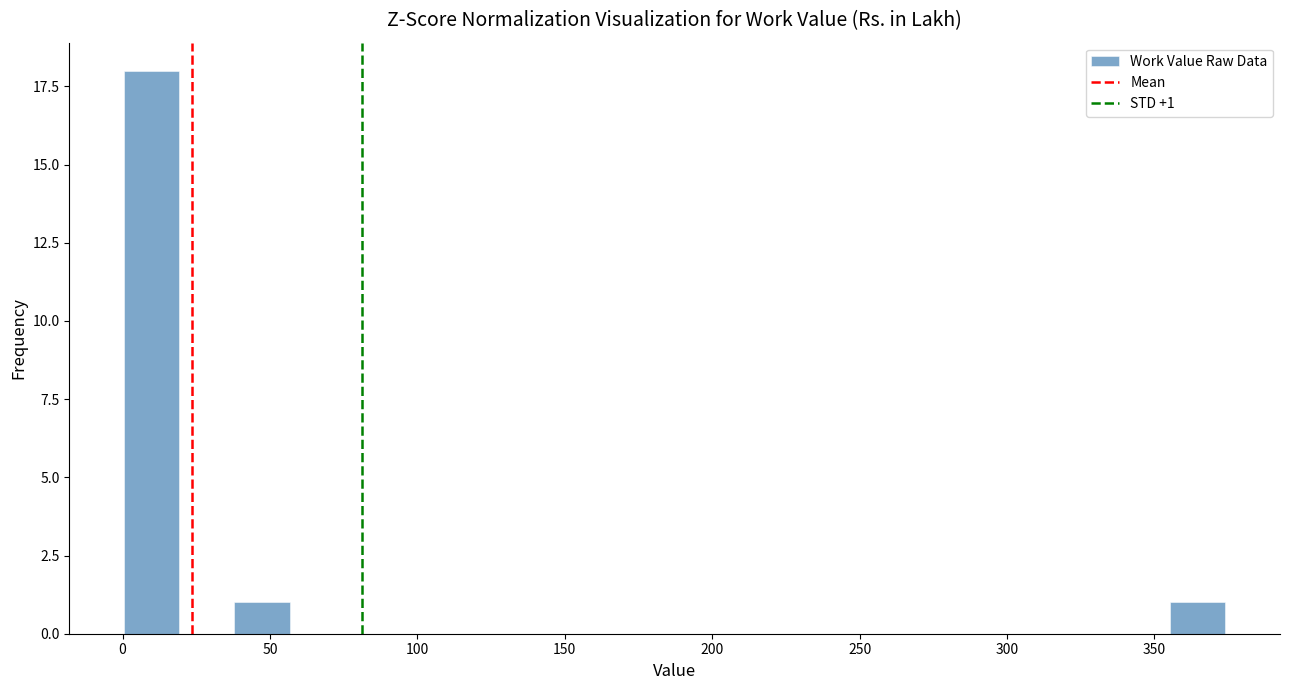

Around what value on the x-axis is the tallest bar? Give the approximate position of its centre, as read against the axis.

10